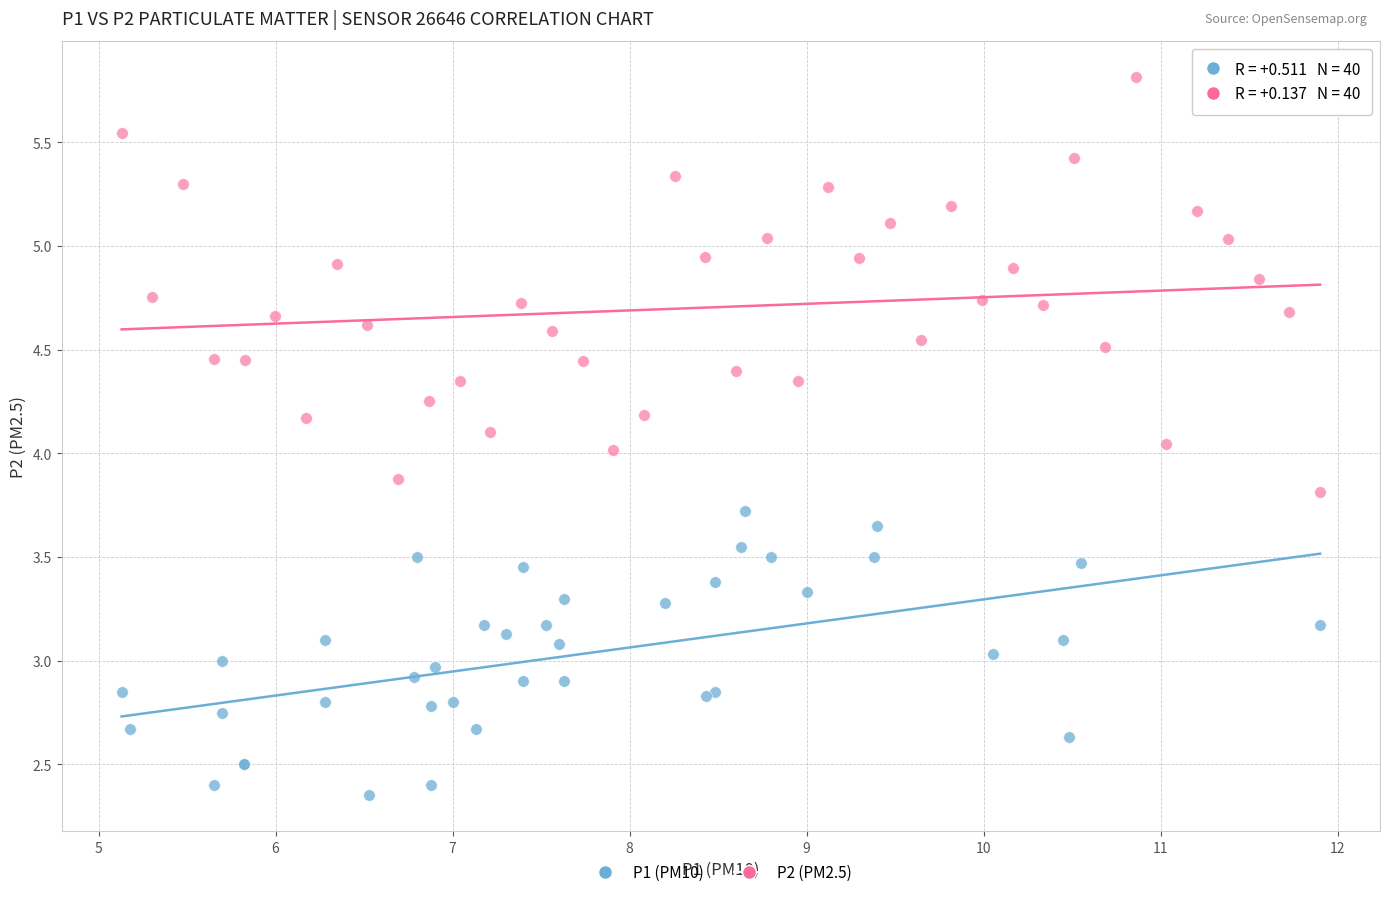

Which series has the largest Y range (max minus min)?

P2 (PM2.5)